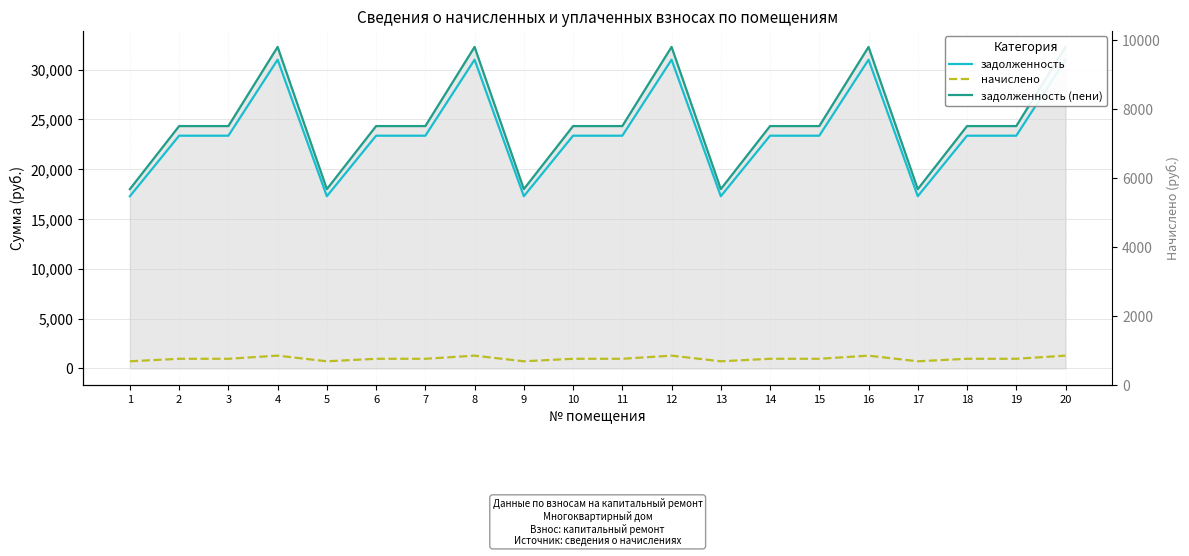

True or false: задолженность (пени) has more than 2 interior local peaks.

True